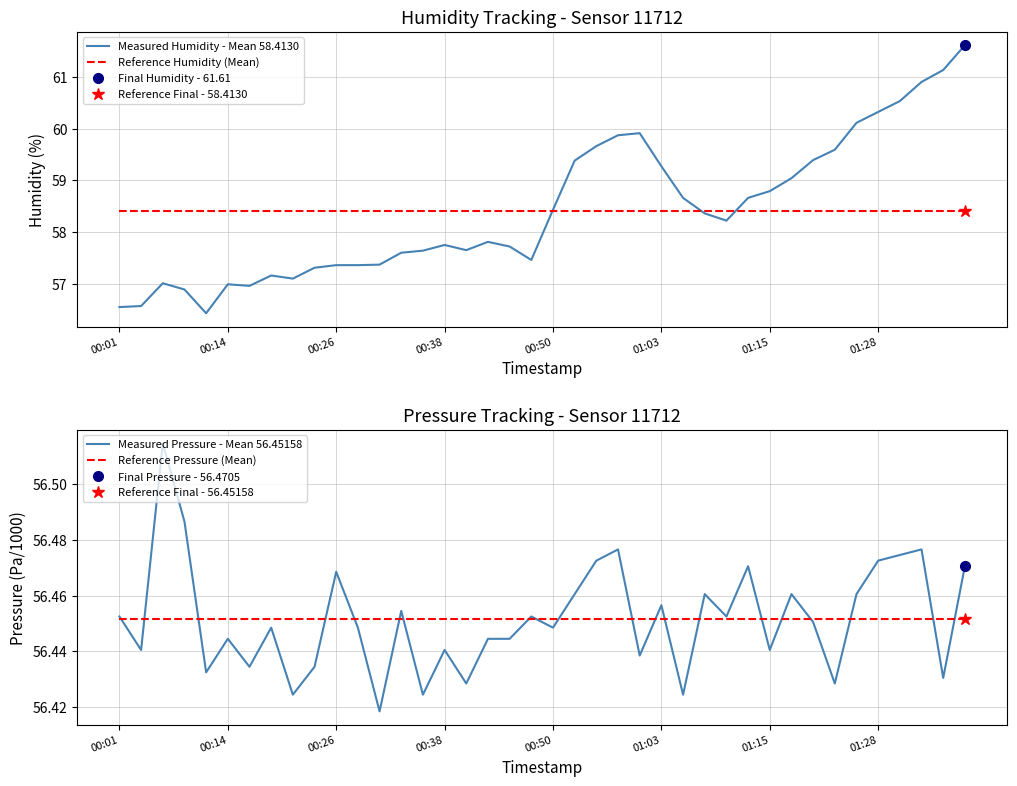

True or false: Reference Humidity (Mean) and Reference Pressure (Mean) intersect in this chart.

False